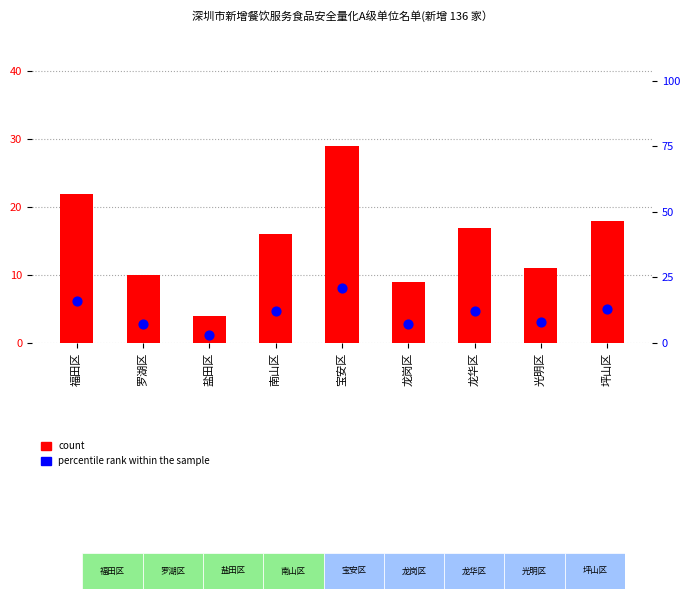

Is the value of count at 龙岗区 greater than the value of percentile rank within the sample at 坪山区?

No